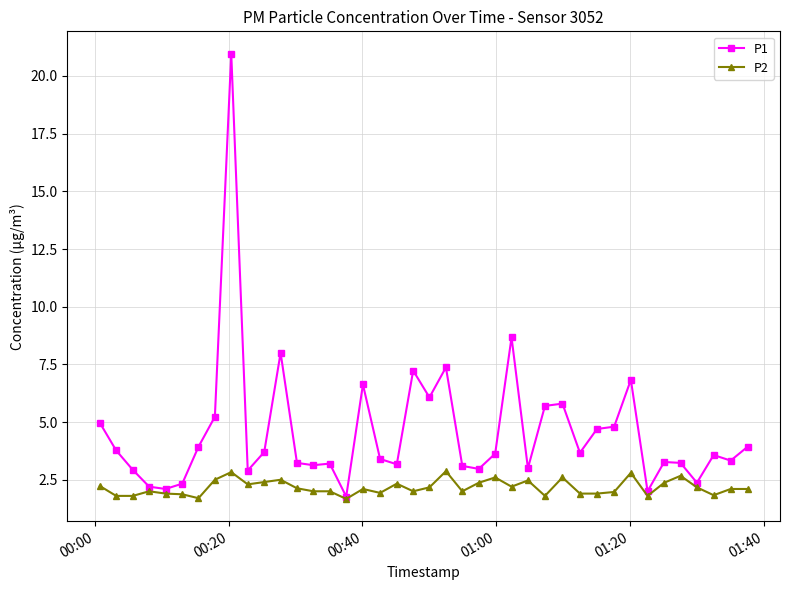

What is the difference between the maximum and second lowest values in the P2 series?

1.2